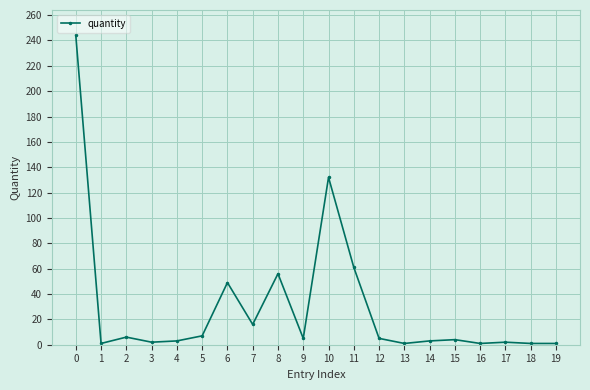

True or false: there are more than 2 points higher than both neighbors.

True